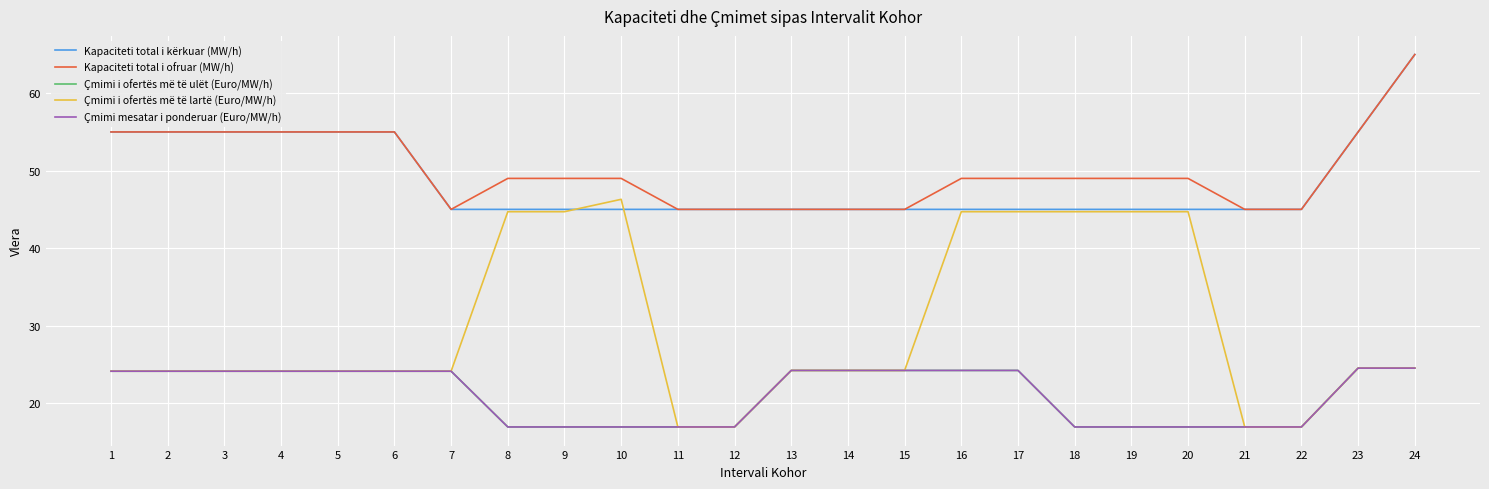

Does the chart have visible grid lines?

Yes